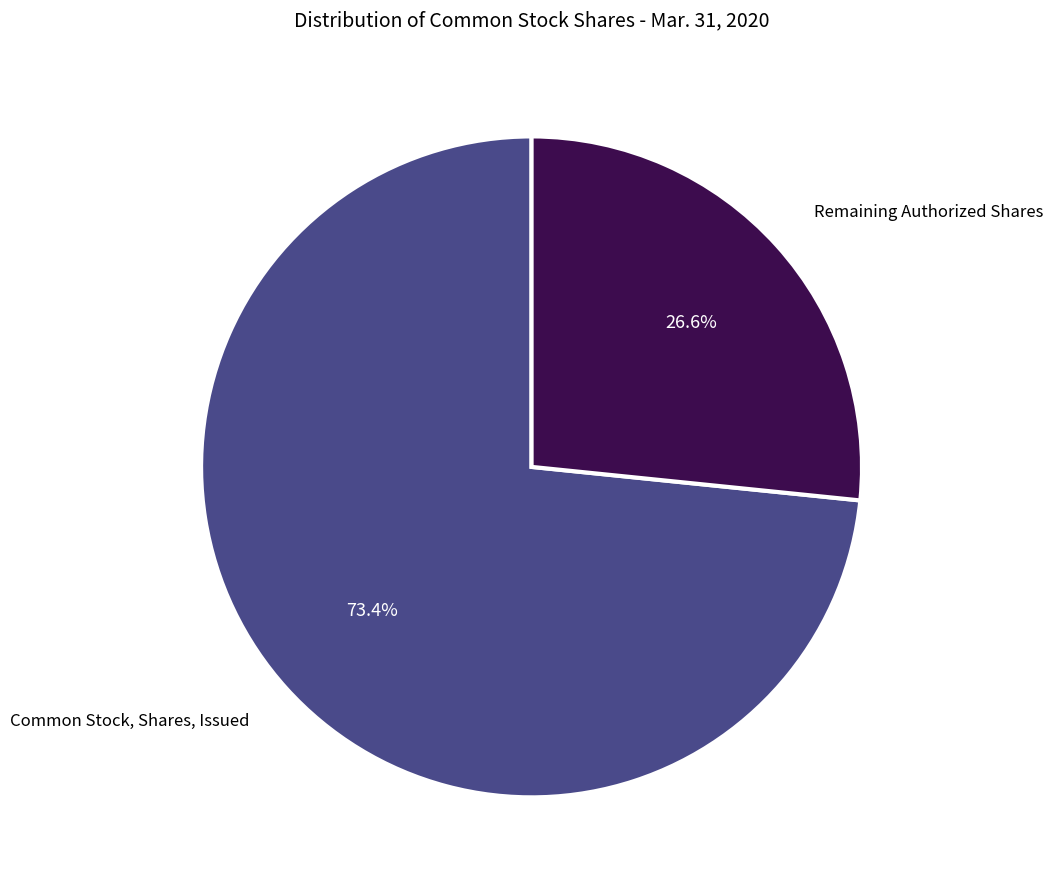

Does any single category account for the majority?

Yes